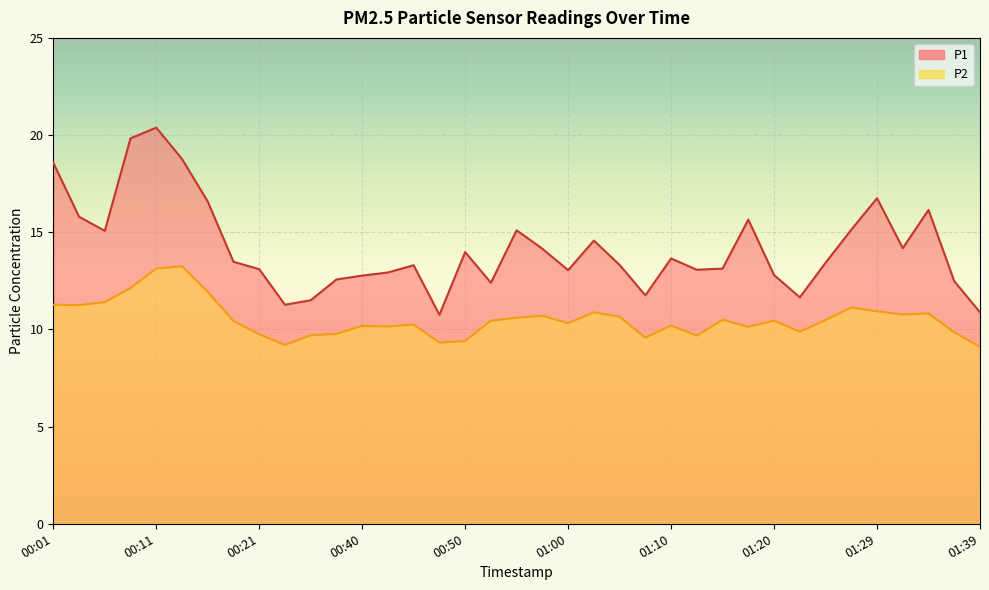

Where is the first local minimum for P1?

00:06